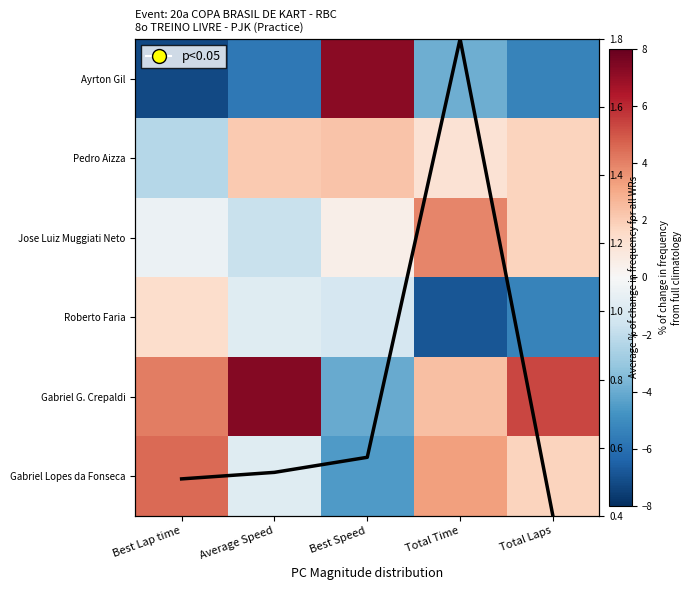

The value of Roberto Faria at Best Lap time is 1.4. True or false?

True